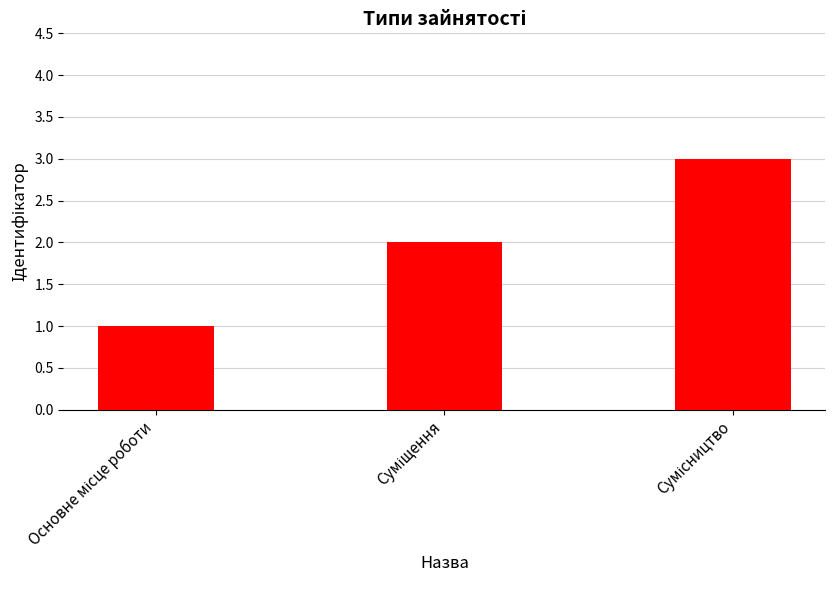

What is the maximum value shown in the chart?

3